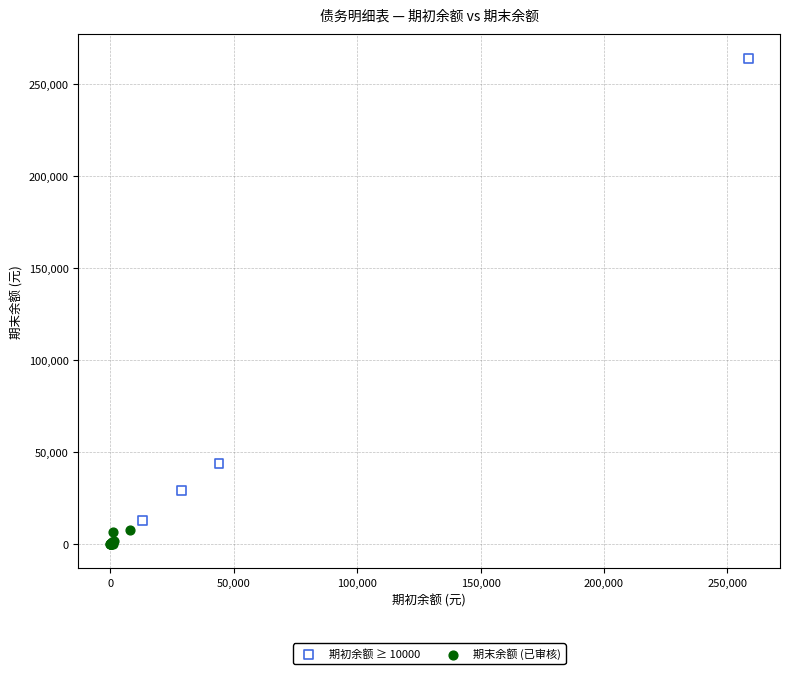

Which series reaches the minimum Y coordinate?

期末余额 (已审核)